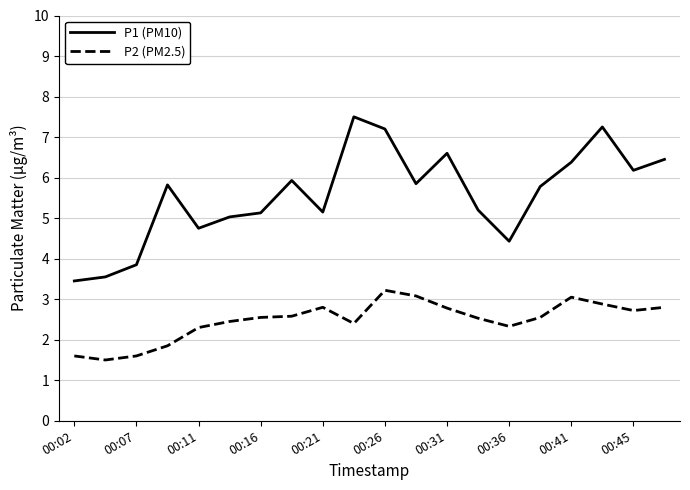

What is the highest value of the P1 (PM10) series?

7.5